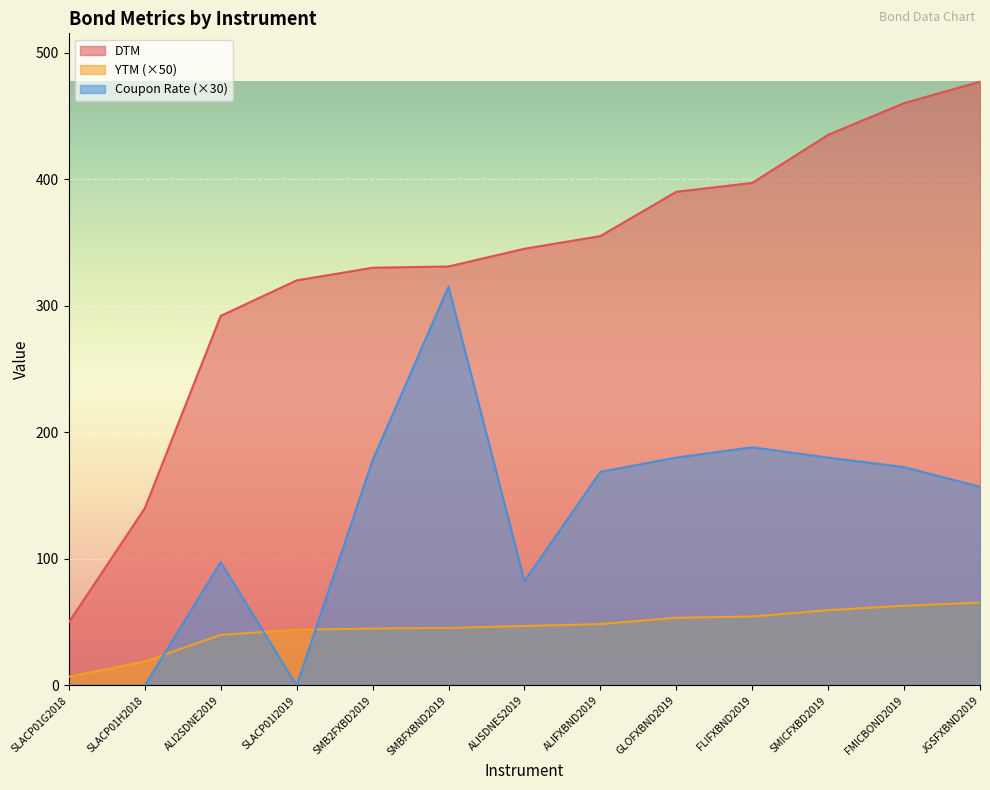

What is the value of the DTM point at the 5th from the left?

330.0